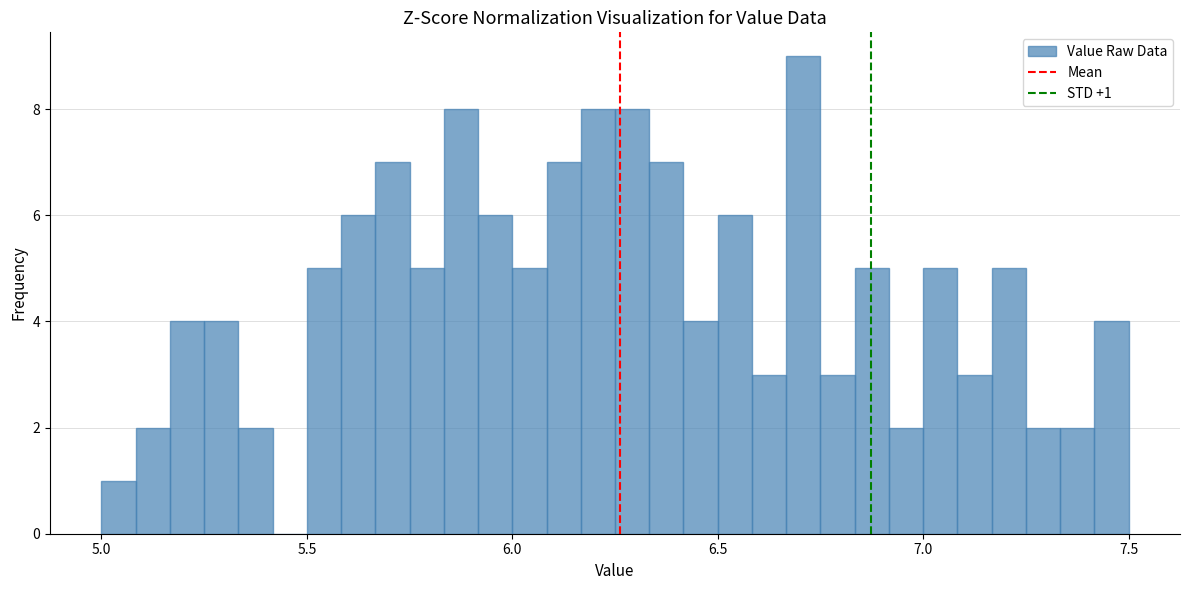

Read against the x-axis, roughly where is the centre of the tallest bar?

6.70